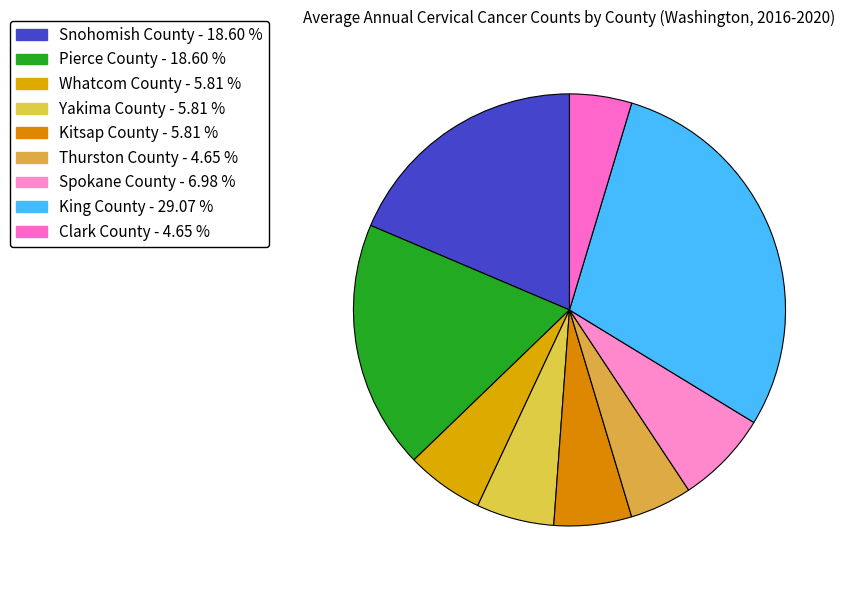

To the nearest percent, what percentage of the pie is Kitsap County?

6%